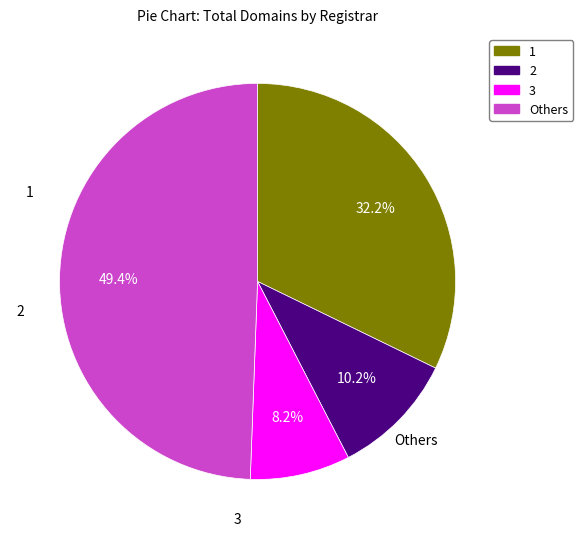

Between Others and 3, which is larger?

Others